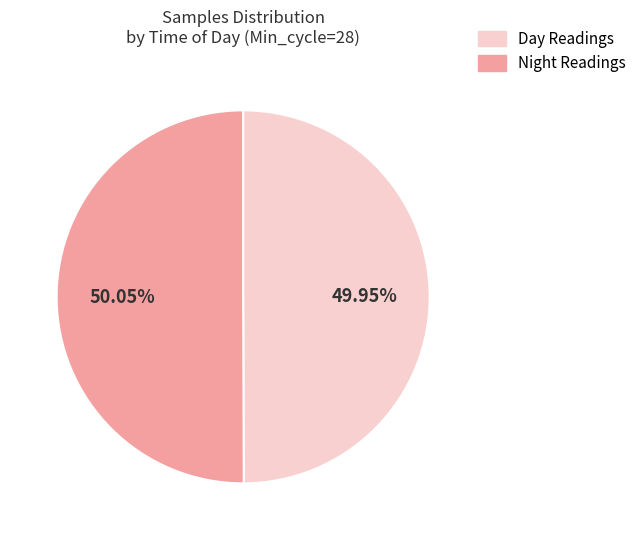

Is there a majority slice in this chart?

Yes